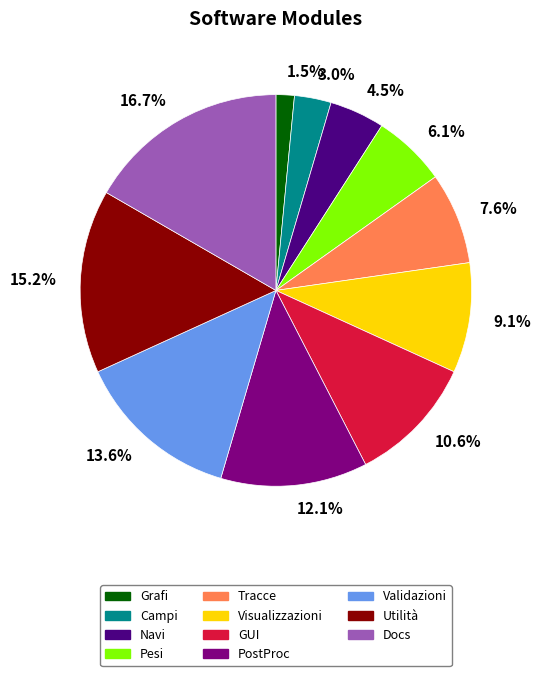

The Tracce slice represents 8% of the pie. True or false?

True